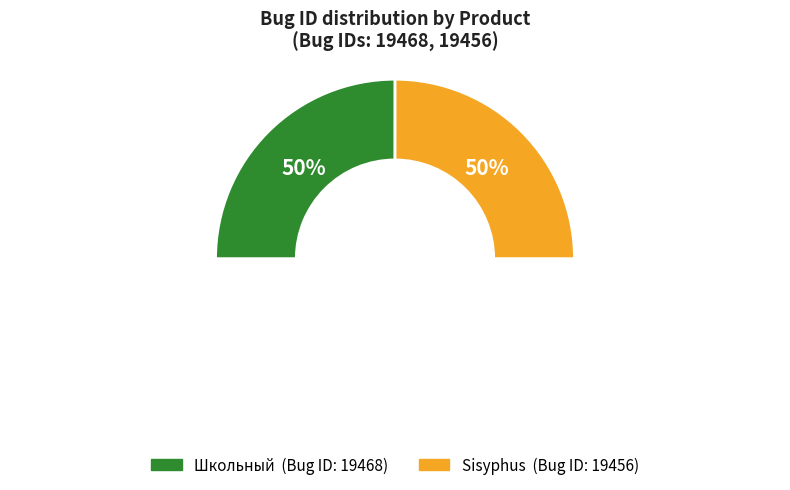

Count the number of slices in the pie.

2